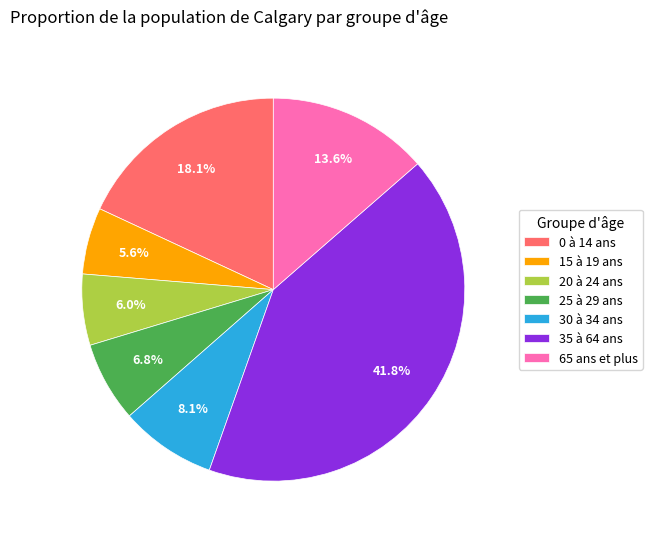

Count the number of slices in the pie.

7